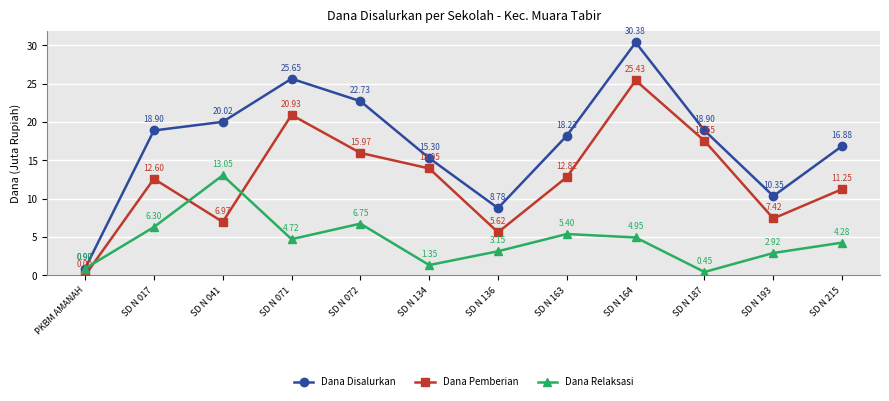

At which category does Dana Pemberian reach its first local valley?

SD N 041